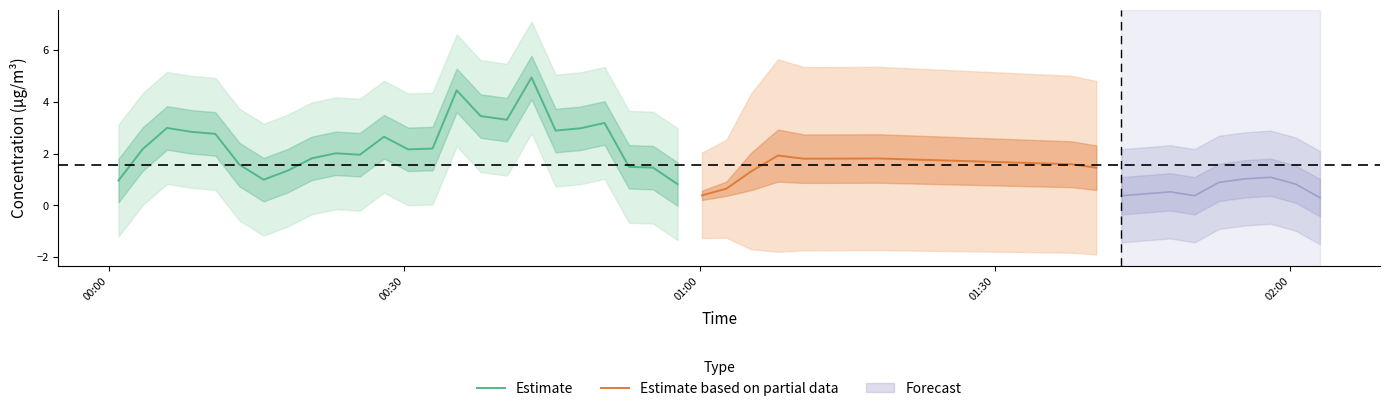

Where is the first local minimum for P2?

2